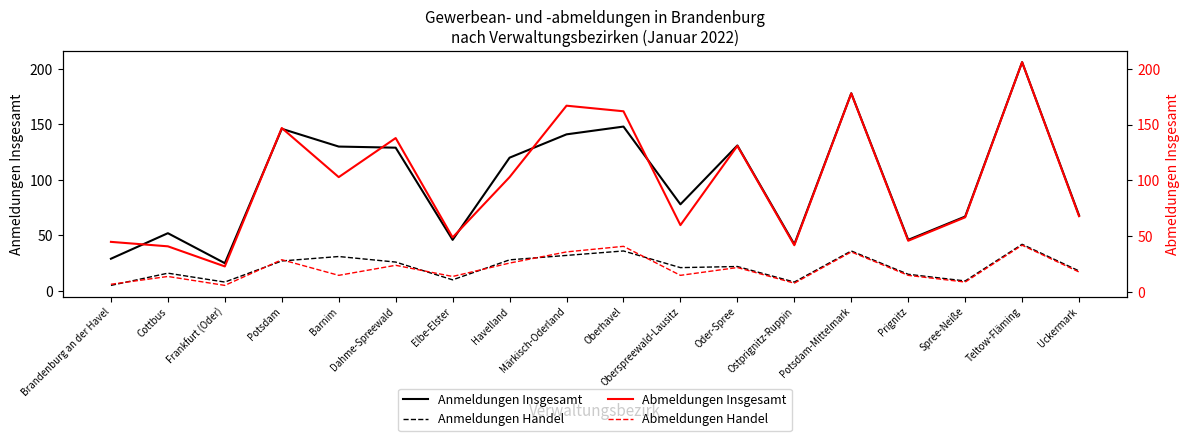

Reading left to right, transcribe all the data shown in this chart.

Anmeldungen Insgesamt: 29	52	25	146	130	129	46	120	141	148	78	131	42	178	46	67	206	68
Anmeldungen Handel: 5	16	8	27	31	26	10	28	32	36	21	22	8	36	15	9	42	18
Abmeldungen Insgesamt: 45	41	23	147	103	138	49	103	167	162	60	131	42	178	46	67	206	68
Abmeldungen Handel: 7	14	6	29	15	24	14	26	36	41	15	22	8	36	15	9	42	18